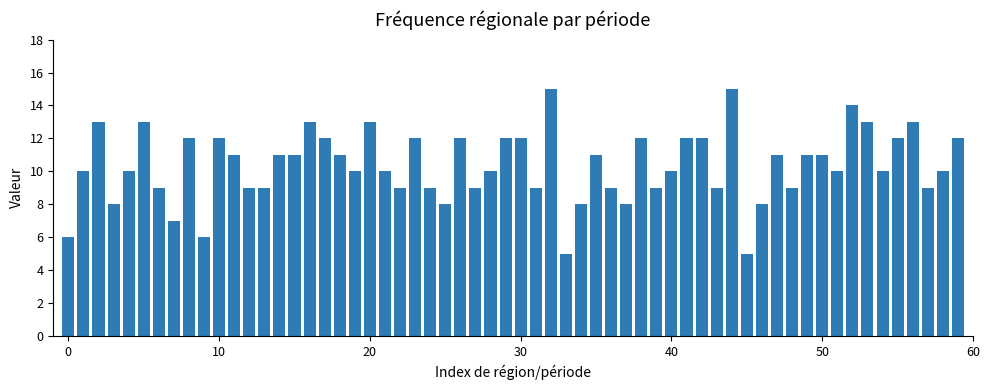

What is the difference between the maximum and minimum values?

10